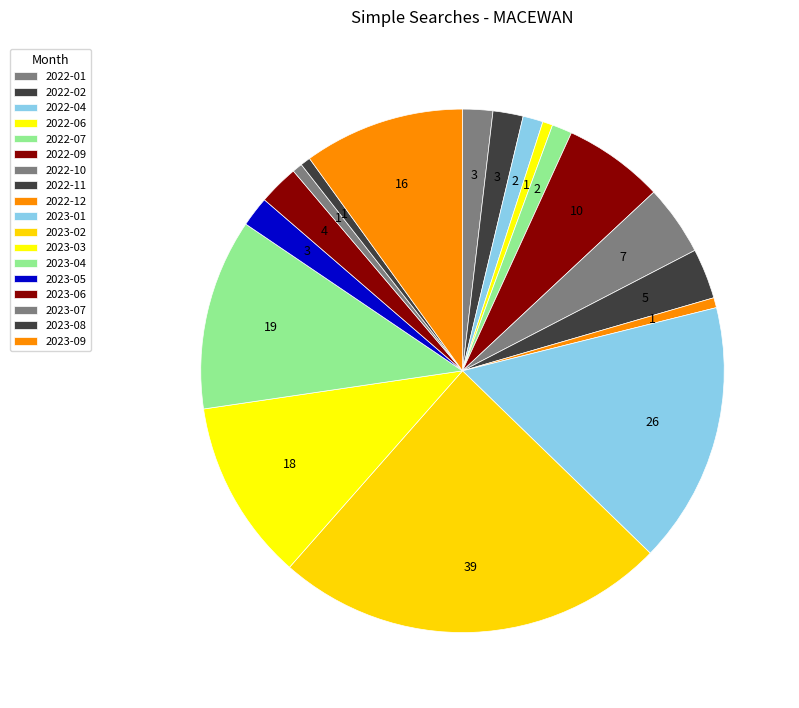

Is there a majority slice in this chart?

No